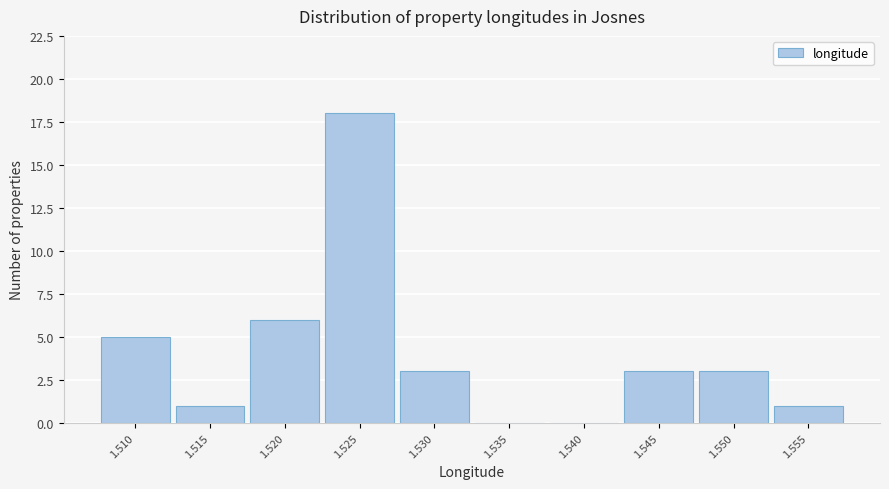

Reading right to left, extract all data points from this chart.

1.555=1	1.550=3	1.545=3	1.540=0	1.535=0	1.530=3	1.525=18	1.520=6	1.515=1	1.510=5